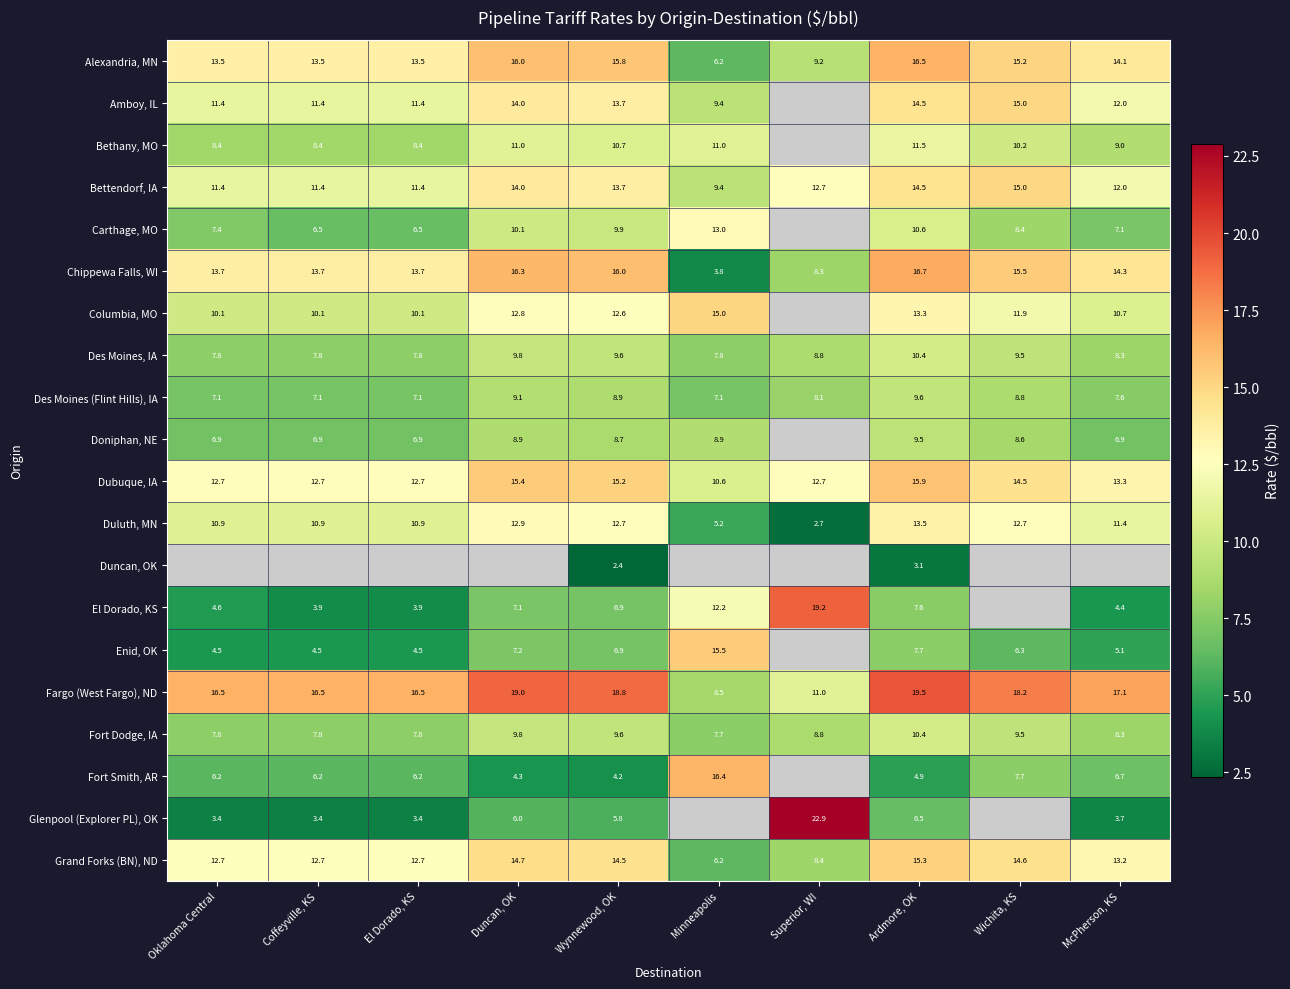

Where does the Fargo (West Fargo), ND series first go above 17?

Duncan, OK